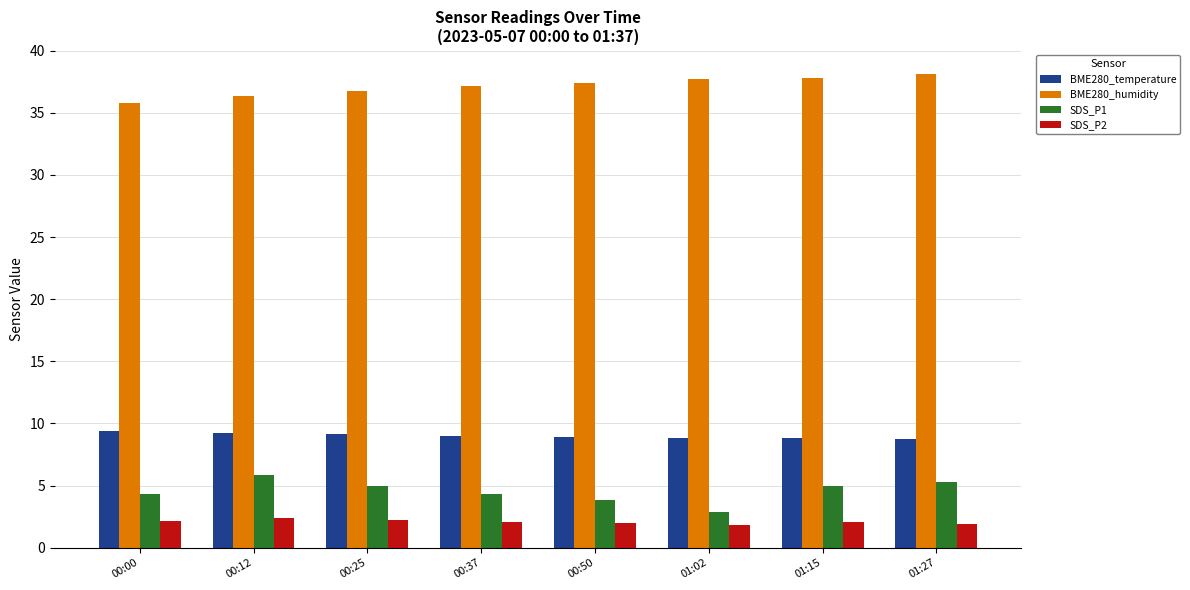

At how many categories does at least one series exceed 35?

8